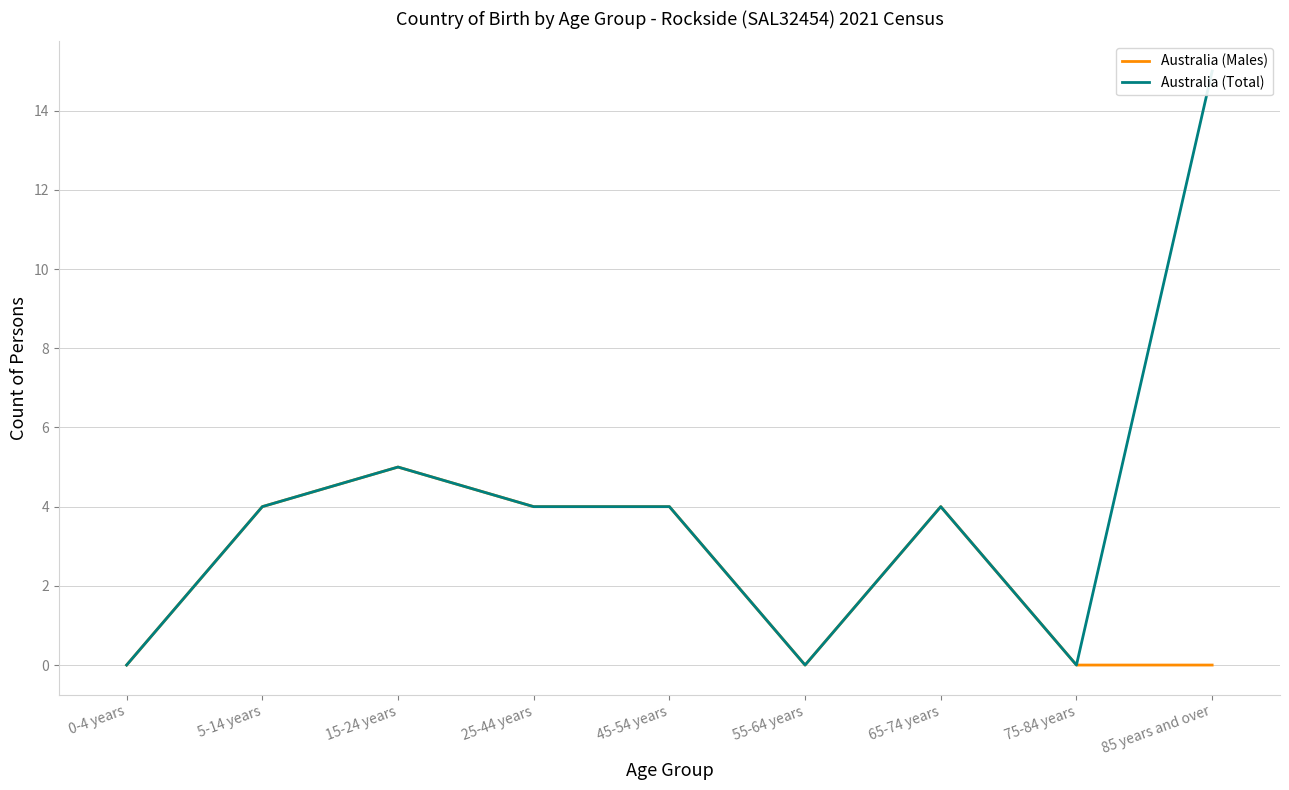

How many interior local peaks does the Australia (Males) series have?

2